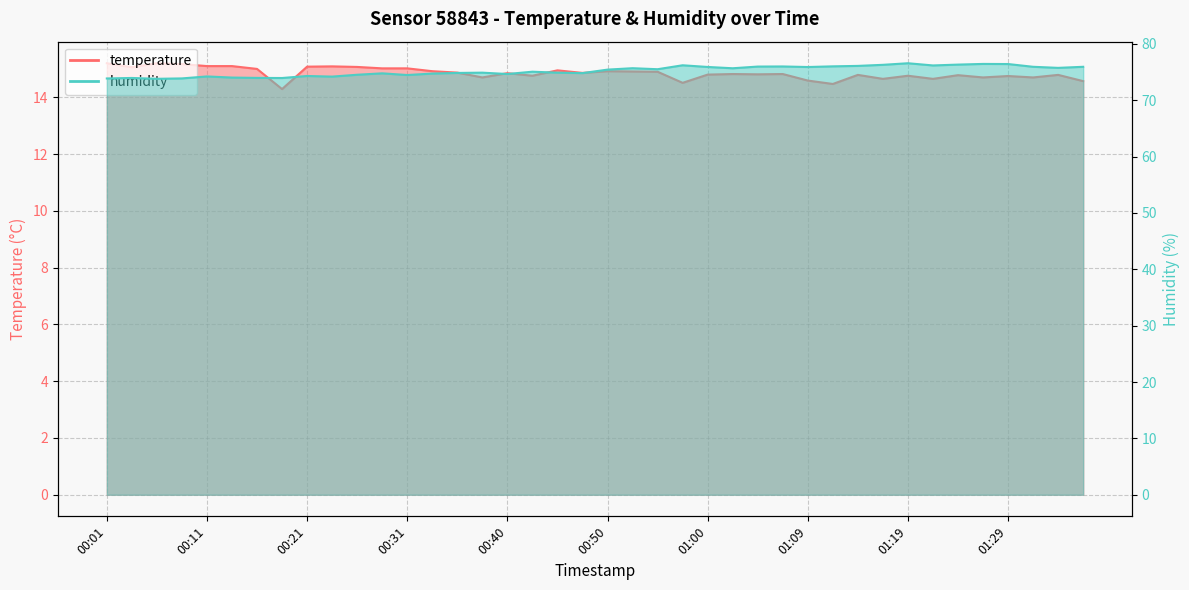

Where is temperature nearest to the value 14?

00:18